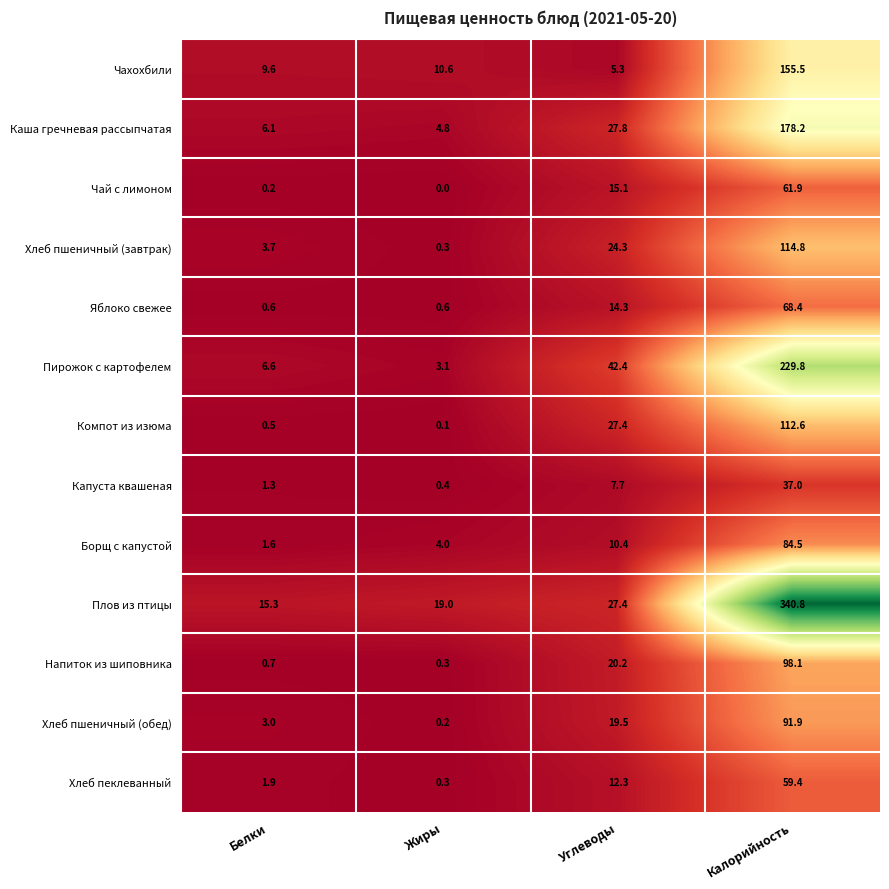

Which series changed the most between Углеводы and Калорийность?

Плов из птицы